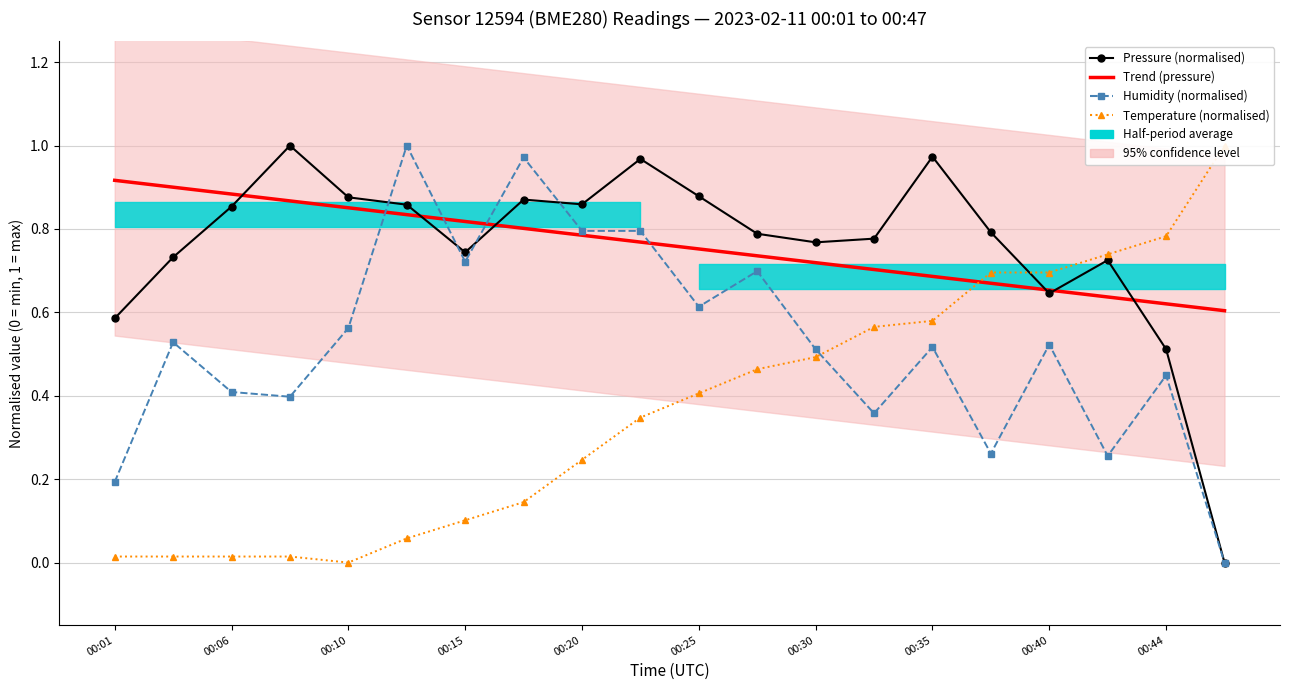

True or false: Temperature (normalised) and Humidity (normalised) cross at least once.

True